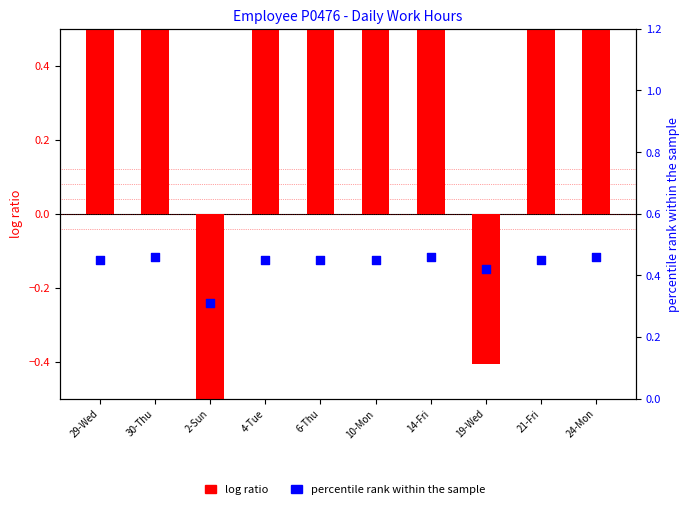

At which category is the sum across all series the highest?

24-Mon